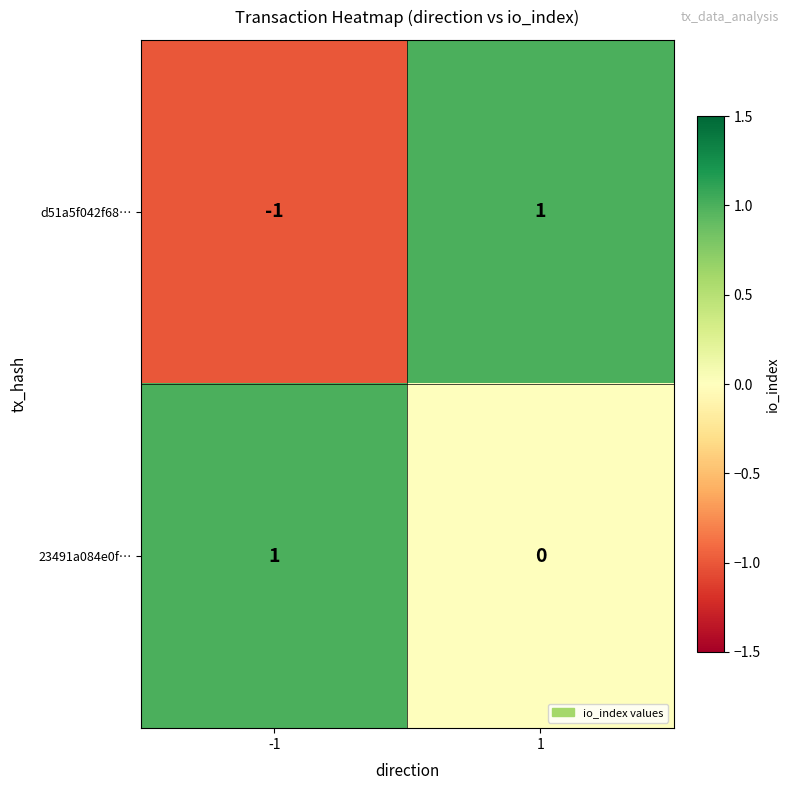

Count the number of categories in the chart.

2